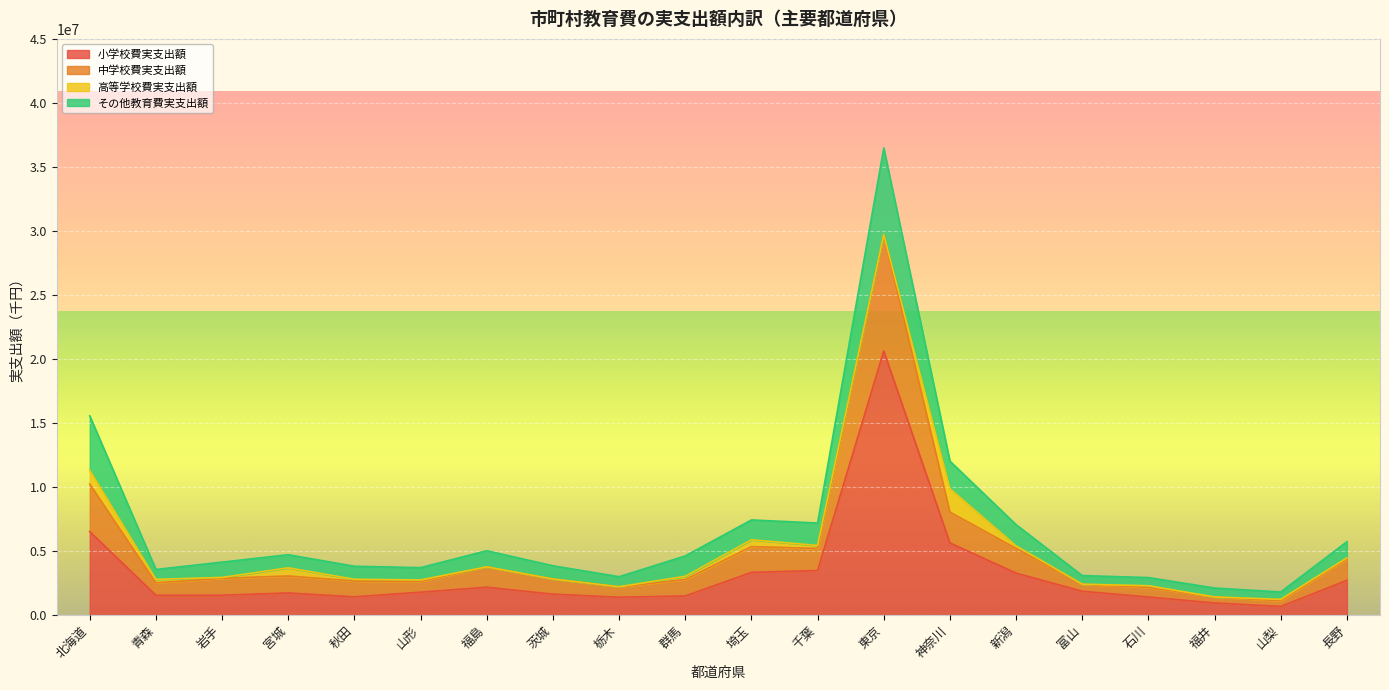

At which category is the sum across all series the highest?

東京